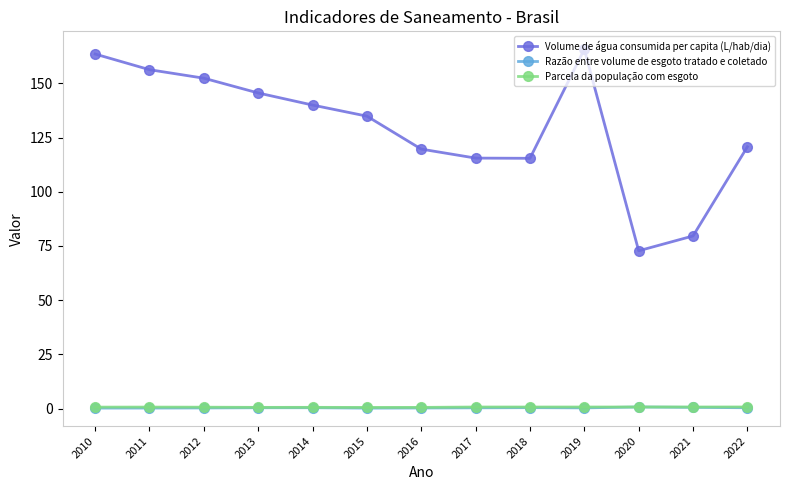

True or false: Parcela da população com esgoto and Volume de água consumida per capita (L/hab/dia) intersect in this chart.

False